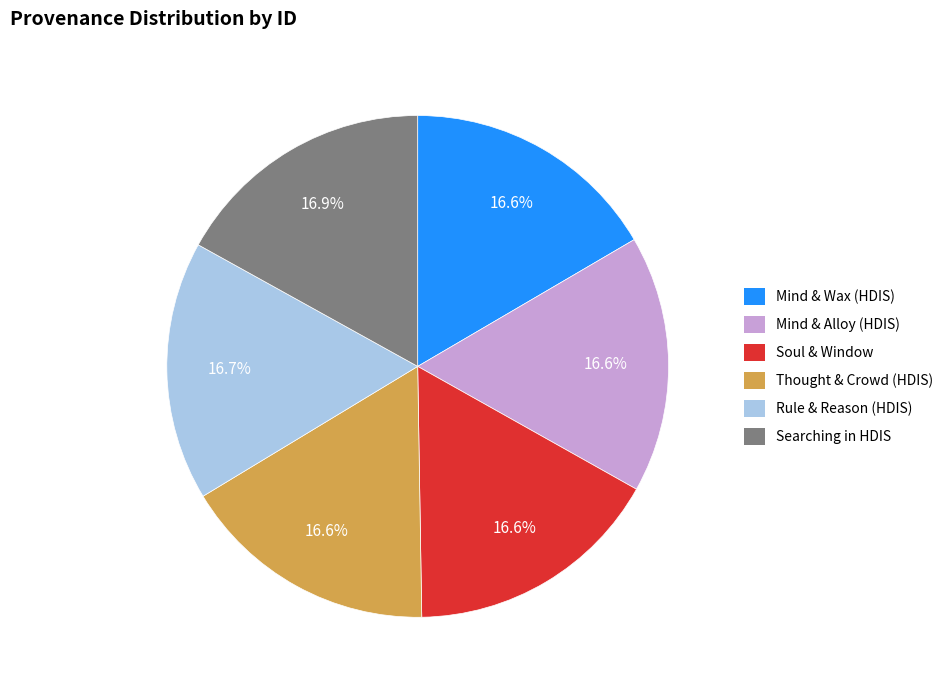

Does any single category account for the majority?

No